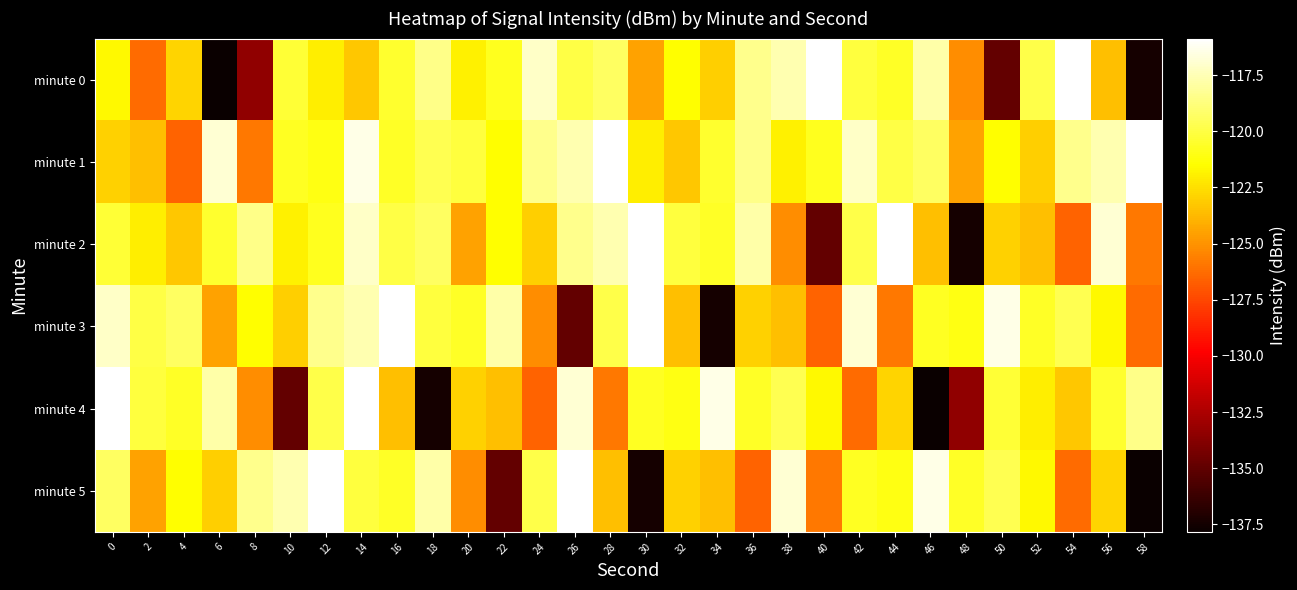

What is the spread (max minus min) of values at 28?

10.0